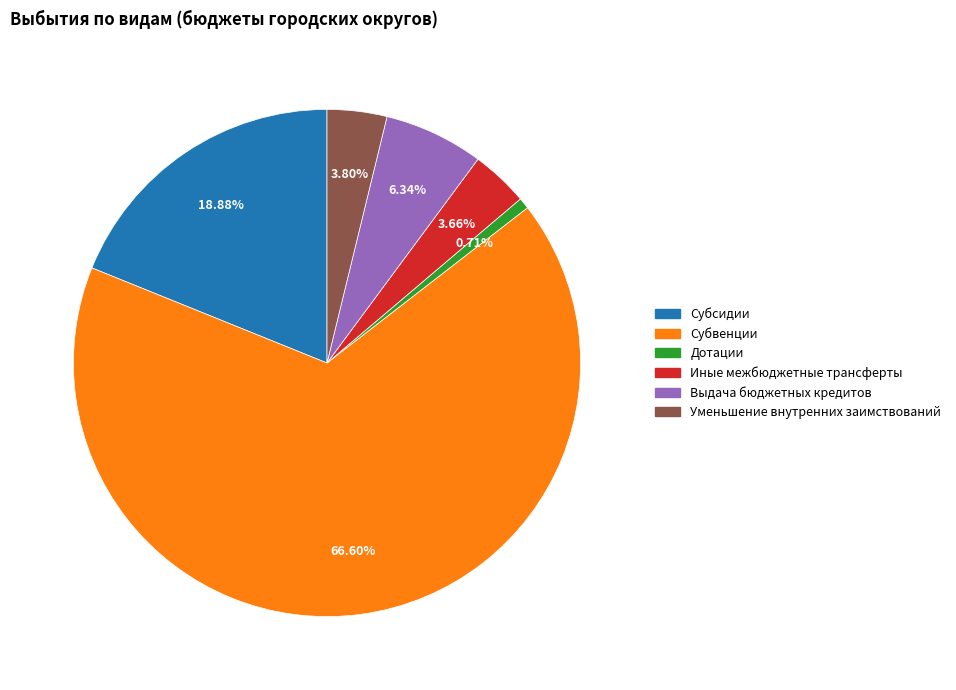

Between Уменьшение внутренних заимствований and Дотации, which is larger?

Уменьшение внутренних заимствований